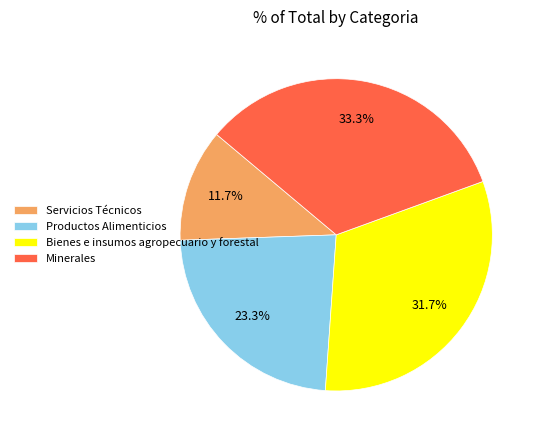

Which slice is the smallest?

Servicios Técnicos